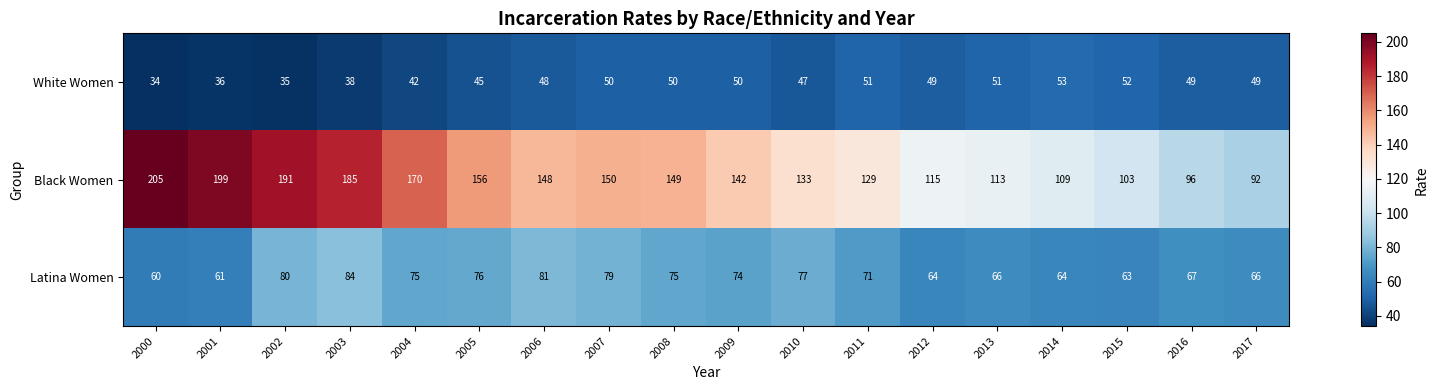

How many categories are shown in the chart?

18